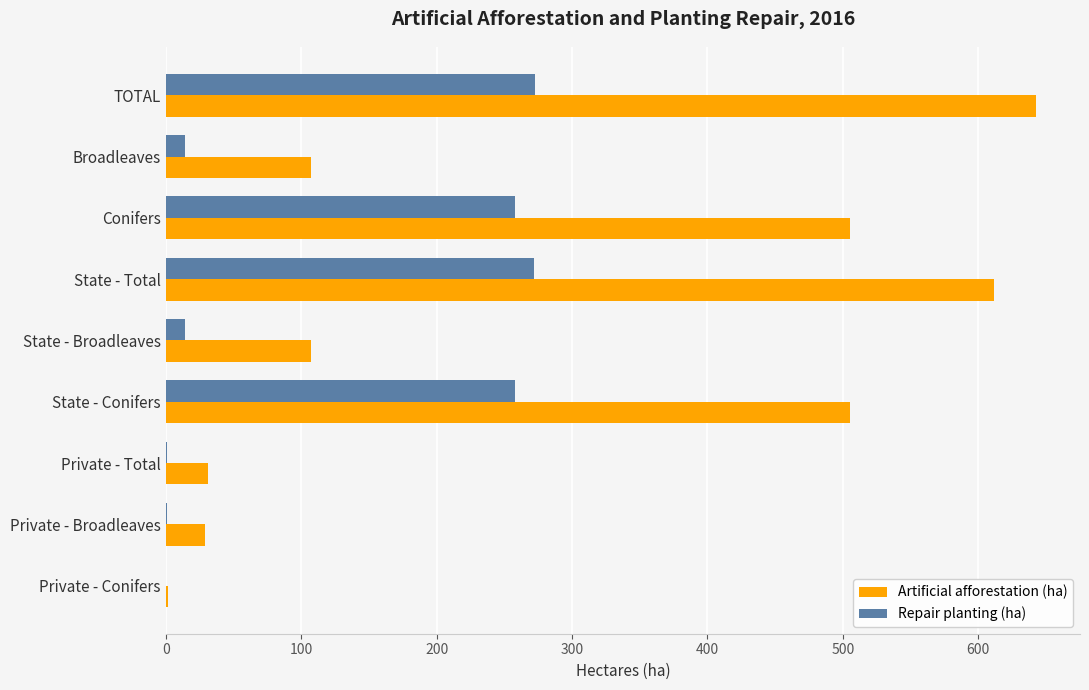

Is the value of Artificial afforestation (ha) at Private - Total greater than the value of Repair planting (ha) at State - Total?

No